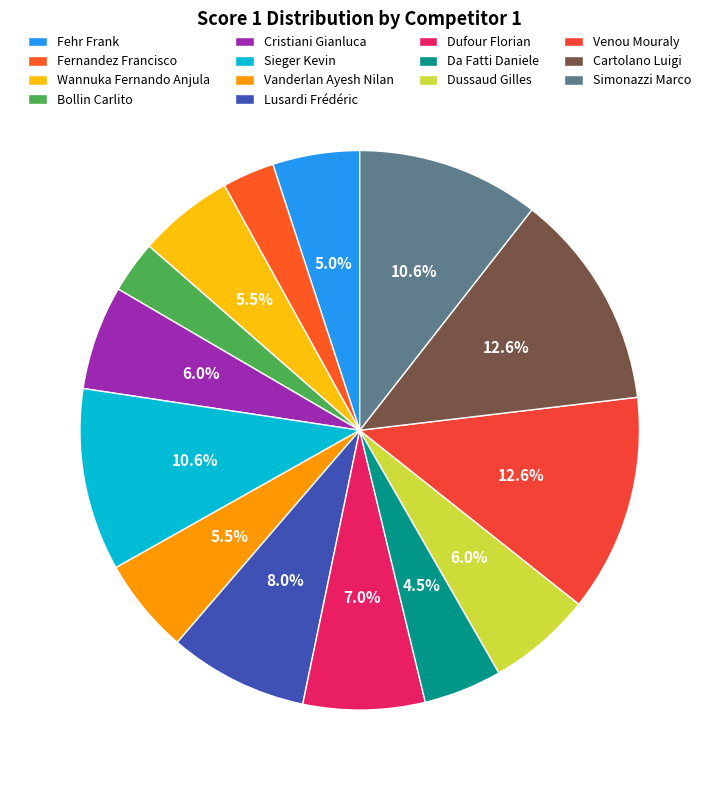

Which category has the smallest portion of the pie?

Fernandez Francisco